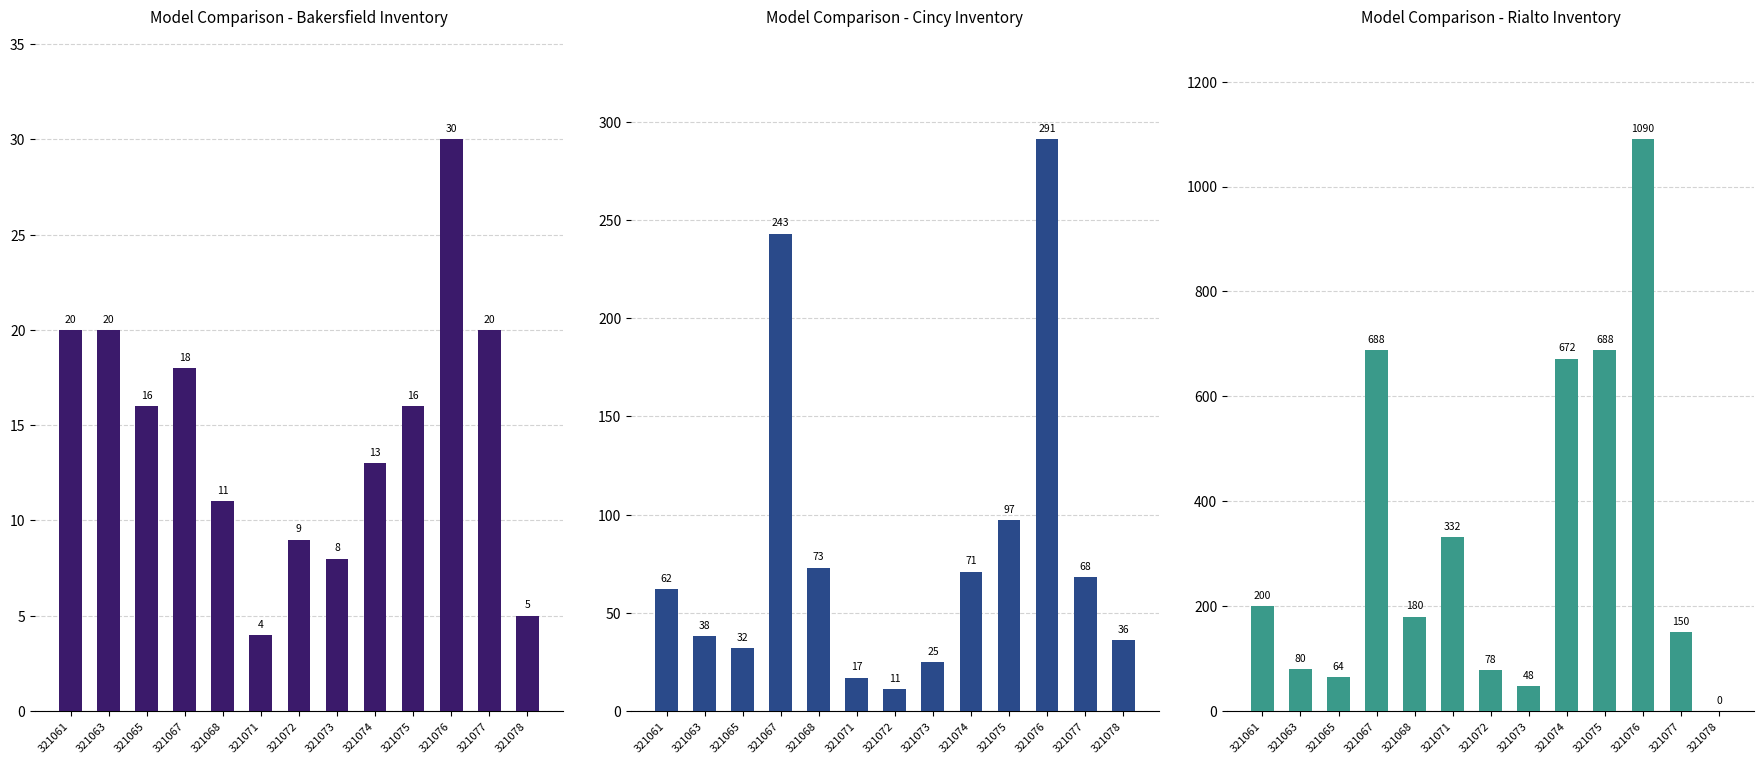

What is the total value across all series at 321073?

81